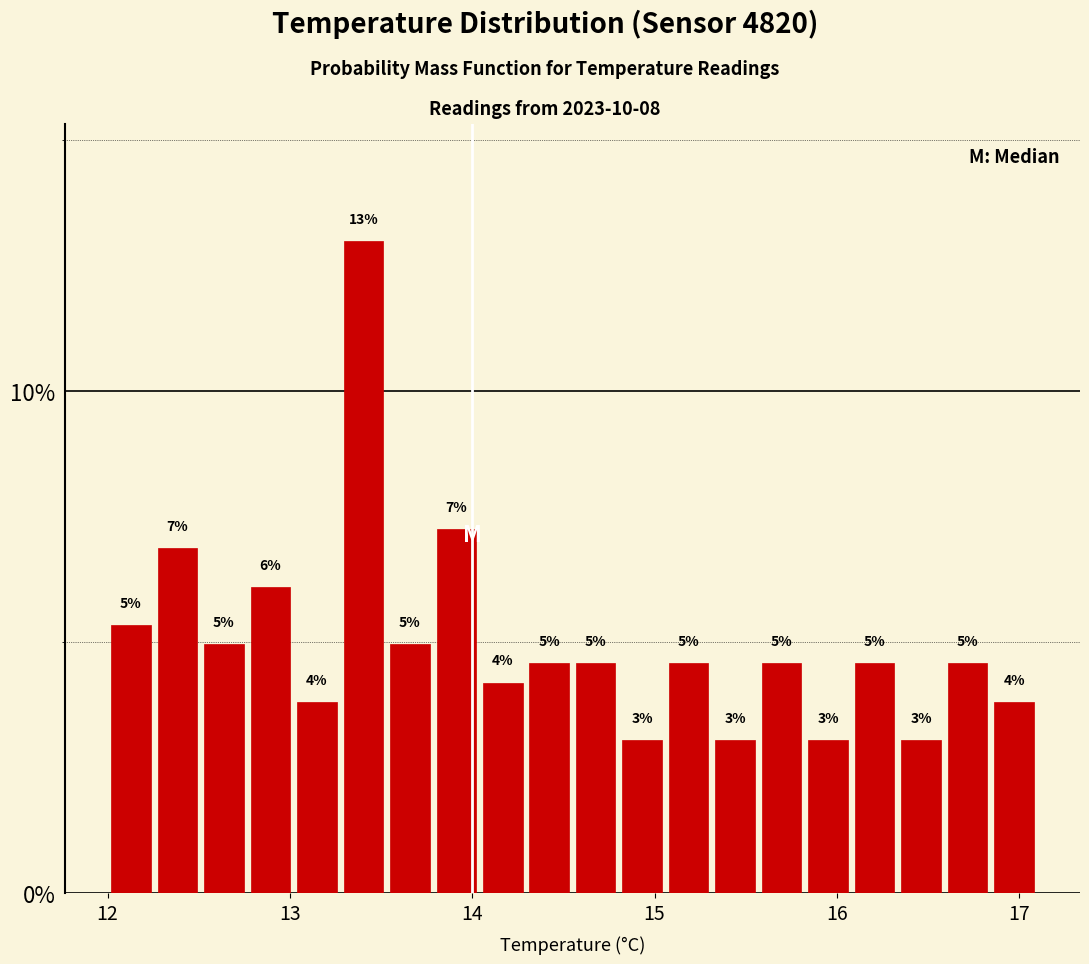

Read against the x-axis, roughly where is the centre of the tallest bar?

13.4